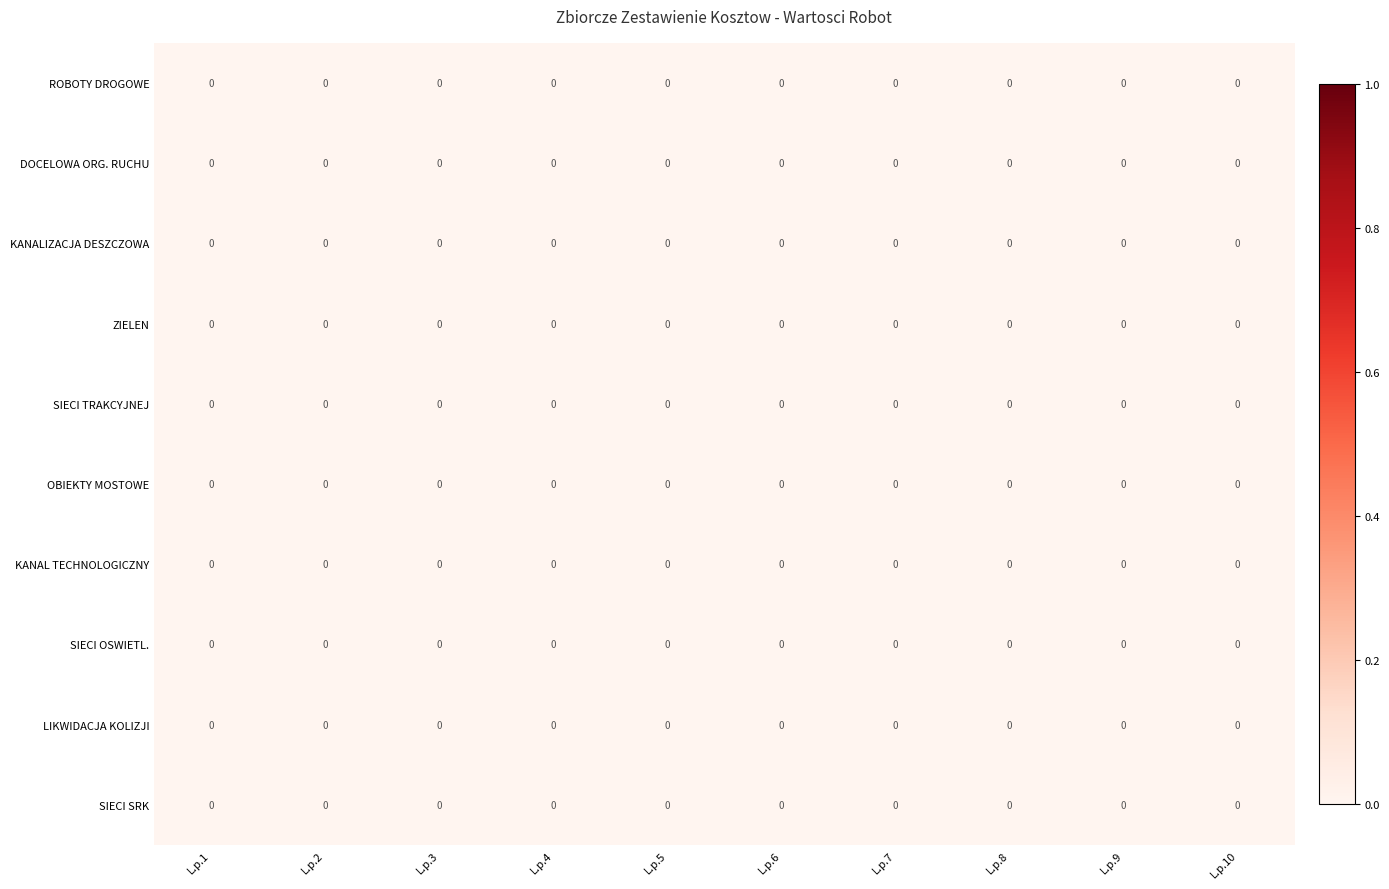

Reading right to left, extract all data points from this chart.

ROBOTY DROGOWE: L.p.10=0.0	L.p.9=0.0	L.p.8=0.0	L.p.7=0.0	L.p.6=0.0	L.p.5=0.0	L.p.4=0.0	L.p.3=0.0	L.p.2=0.0	L.p.1=0.0
DOCELOWA ORG. RUCHU: L.p.10=0.0	L.p.9=0.0	L.p.8=0.0	L.p.7=0.0	L.p.6=0.0	L.p.5=0.0	L.p.4=0.0	L.p.3=0.0	L.p.2=0.0	L.p.1=0.0
KANALIZACJA DESZCZOWA: L.p.10=0.0	L.p.9=0.0	L.p.8=0.0	L.p.7=0.0	L.p.6=0.0	L.p.5=0.0	L.p.4=0.0	L.p.3=0.0	L.p.2=0.0	L.p.1=0.0
ZIELEN: L.p.10=0.0	L.p.9=0.0	L.p.8=0.0	L.p.7=0.0	L.p.6=0.0	L.p.5=0.0	L.p.4=0.0	L.p.3=0.0	L.p.2=0.0	L.p.1=0.0
SIECI TRAKCYJNEJ: L.p.10=0.0	L.p.9=0.0	L.p.8=0.0	L.p.7=0.0	L.p.6=0.0	L.p.5=0.0	L.p.4=0.0	L.p.3=0.0	L.p.2=0.0	L.p.1=0.0
OBIEKTY MOSTOWE: L.p.10=0.0	L.p.9=0.0	L.p.8=0.0	L.p.7=0.0	L.p.6=0.0	L.p.5=0.0	L.p.4=0.0	L.p.3=0.0	L.p.2=0.0	L.p.1=0.0
KANAL TECHNOLOGICZNY: L.p.10=0.0	L.p.9=0.0	L.p.8=0.0	L.p.7=0.0	L.p.6=0.0	L.p.5=0.0	L.p.4=0.0	L.p.3=0.0	L.p.2=0.0	L.p.1=0.0
SIECI OSWIETL.: L.p.10=0.0	L.p.9=0.0	L.p.8=0.0	L.p.7=0.0	L.p.6=0.0	L.p.5=0.0	L.p.4=0.0	L.p.3=0.0	L.p.2=0.0	L.p.1=0.0
LIKWIDACJA KOLIZJI: L.p.10=0.0	L.p.9=0.0	L.p.8=0.0	L.p.7=0.0	L.p.6=0.0	L.p.5=0.0	L.p.4=0.0	L.p.3=0.0	L.p.2=0.0	L.p.1=0.0
SIECI SRK: L.p.10=0.0	L.p.9=0.0	L.p.8=0.0	L.p.7=0.0	L.p.6=0.0	L.p.5=0.0	L.p.4=0.0	L.p.3=0.0	L.p.2=0.0	L.p.1=0.0